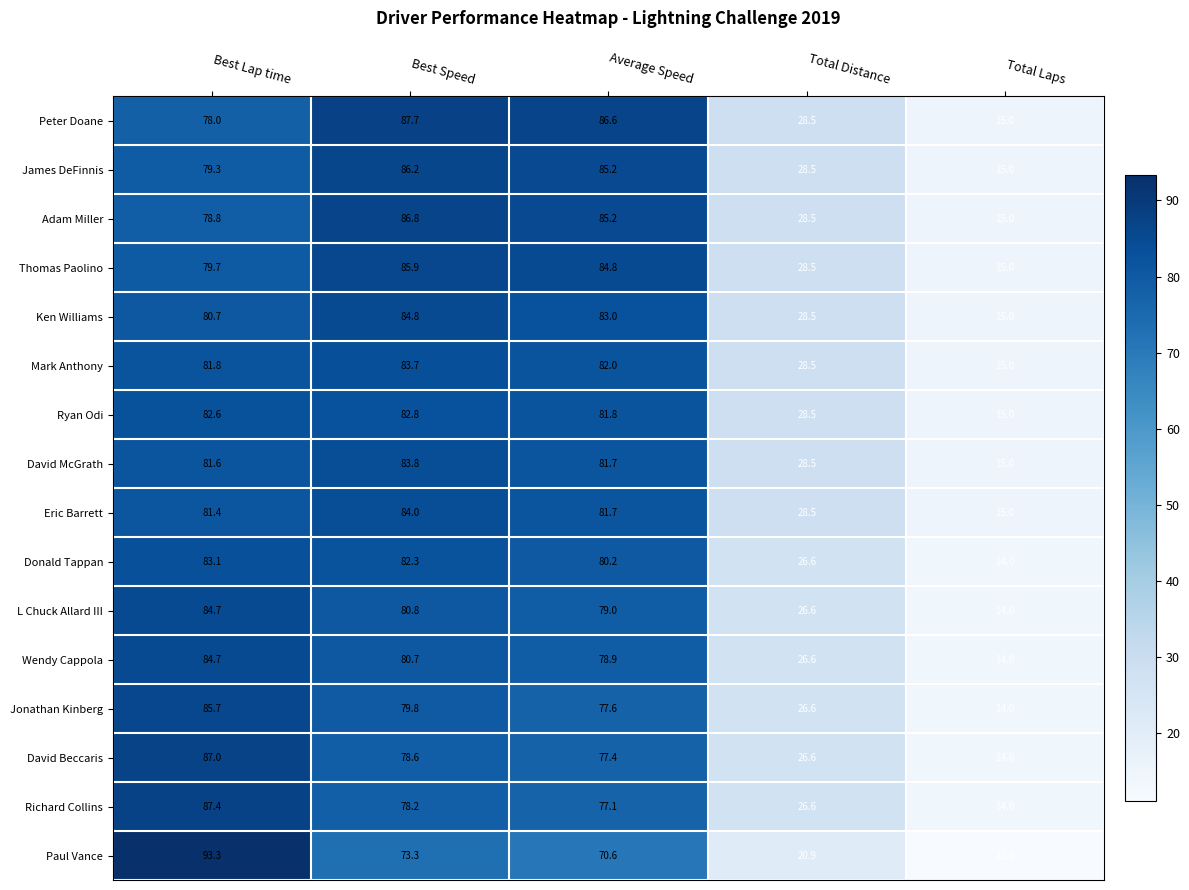

List the labels in order of L Chuck Allard III value, largest first.

Best Lap time, Best Speed, Average Speed, Total Distance, Total Laps